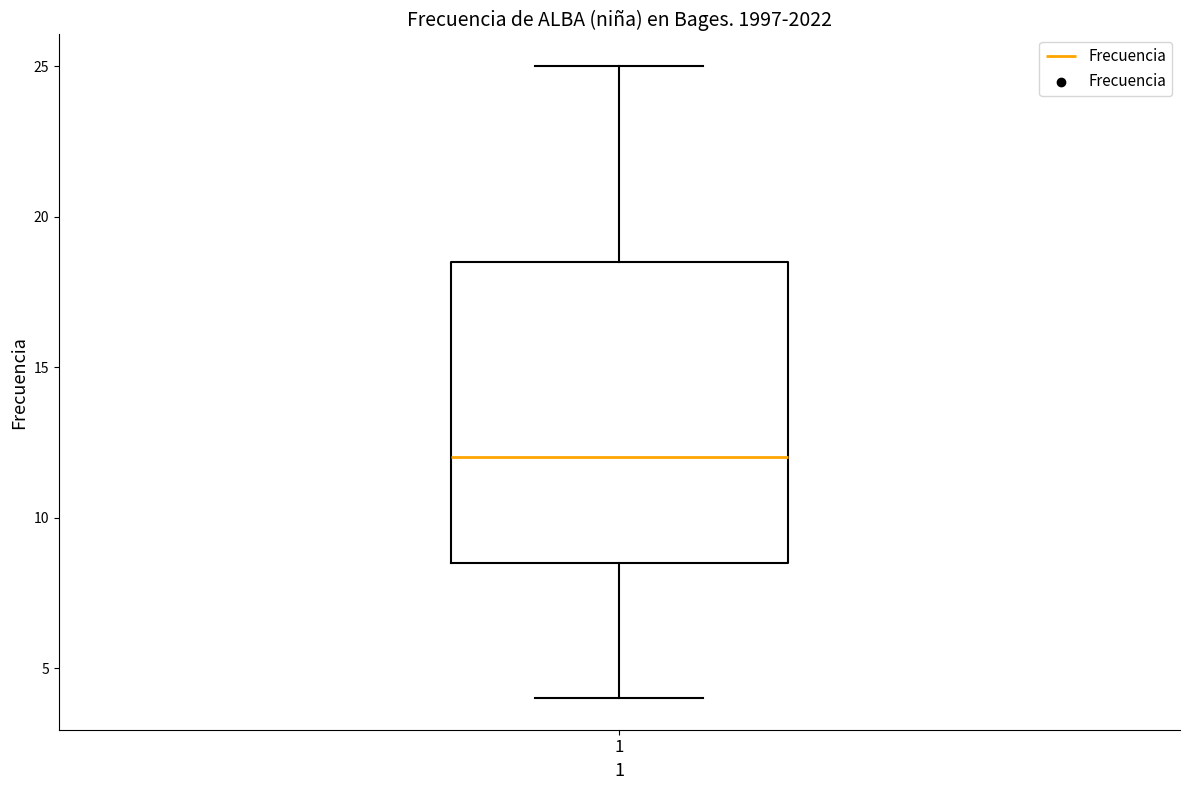

Where does the median line of the box at x = 1 sit on the y-axis? The values are not printed on the chart, so give them approximately, as read against the axis.

12.0